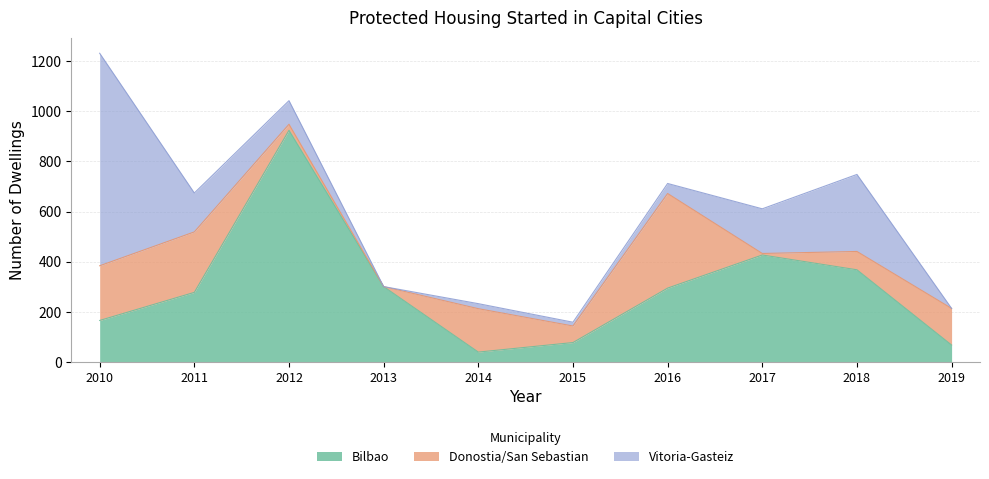

Where does the Donostia/San Sebastian series first go above 146?

2010